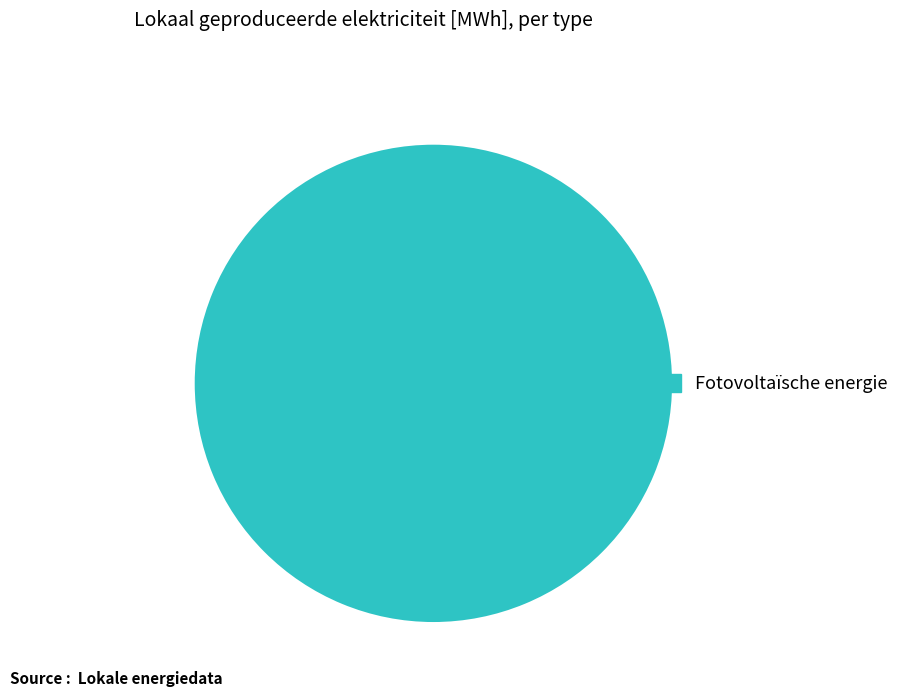

How many slices are in this pie chart?

1